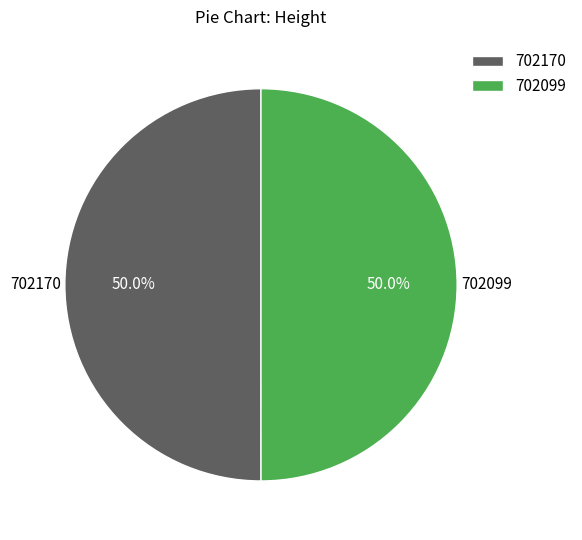

To the nearest percent, what is the average slice percentage?

50%